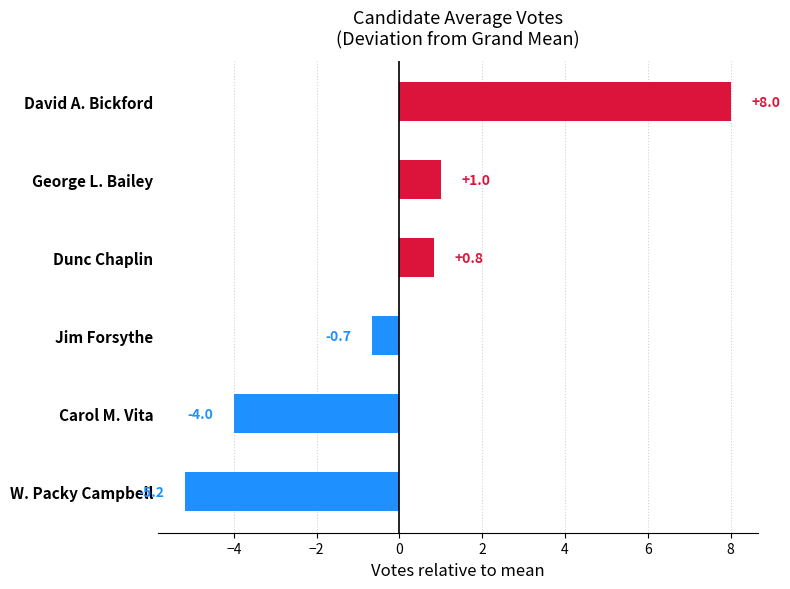

How many values are below 0?

3